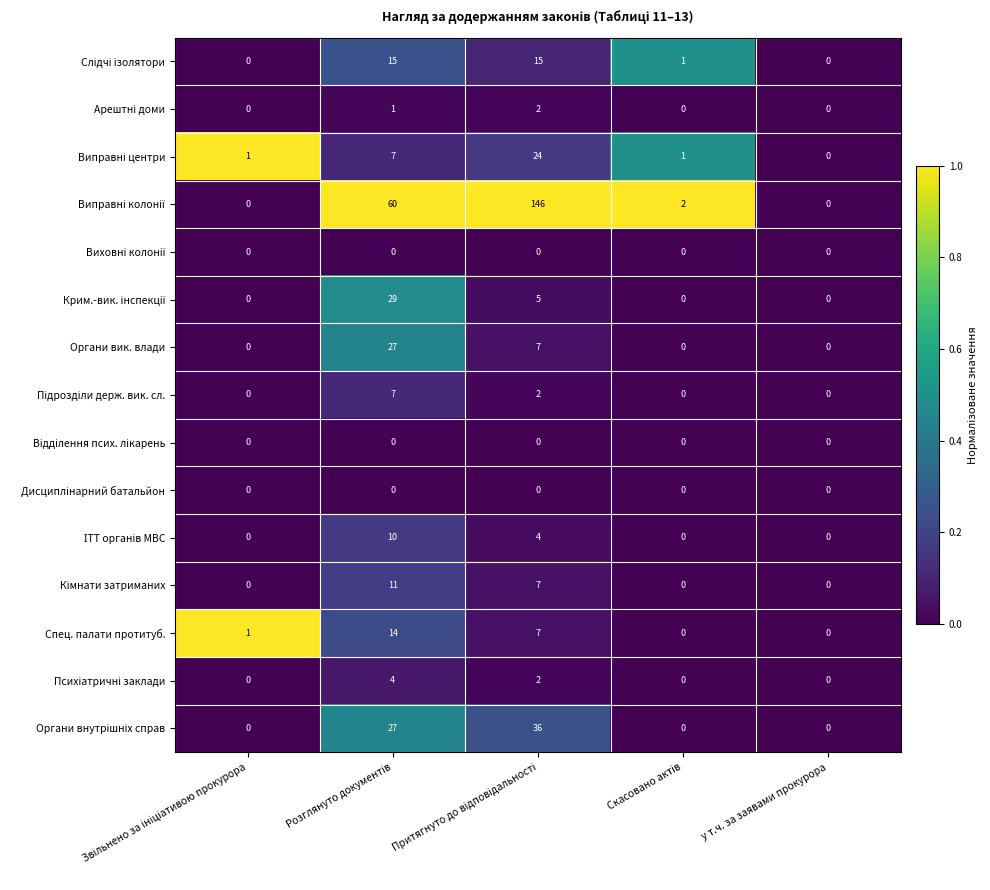

How many distinct data groups are displayed?

15